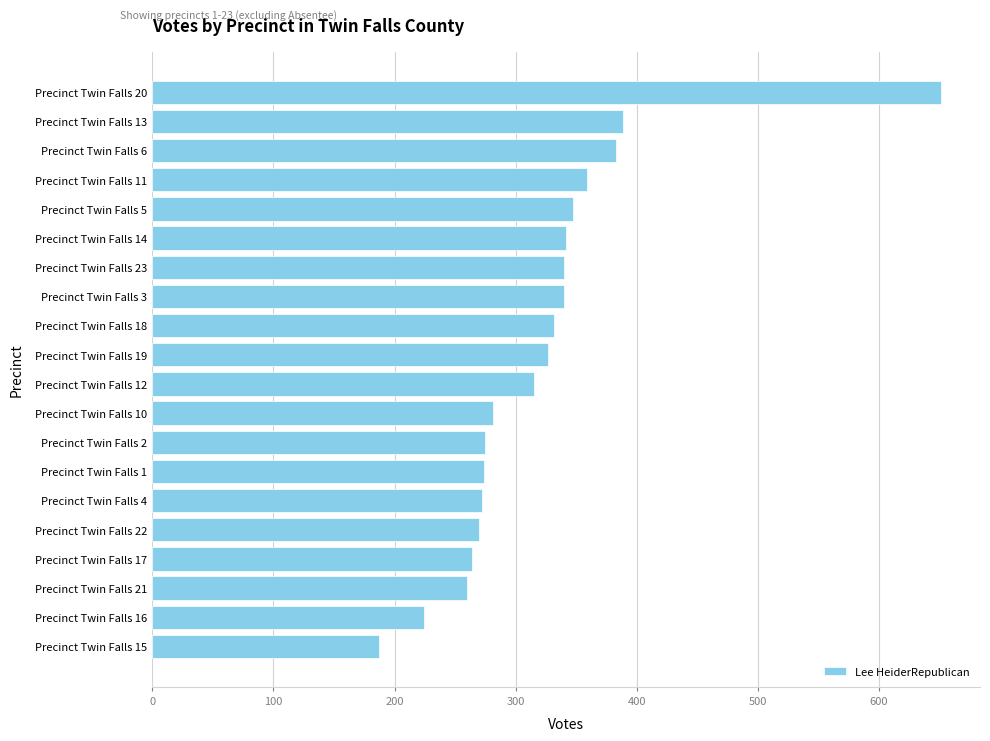

What is the difference between the second highest and second lowest values?

165